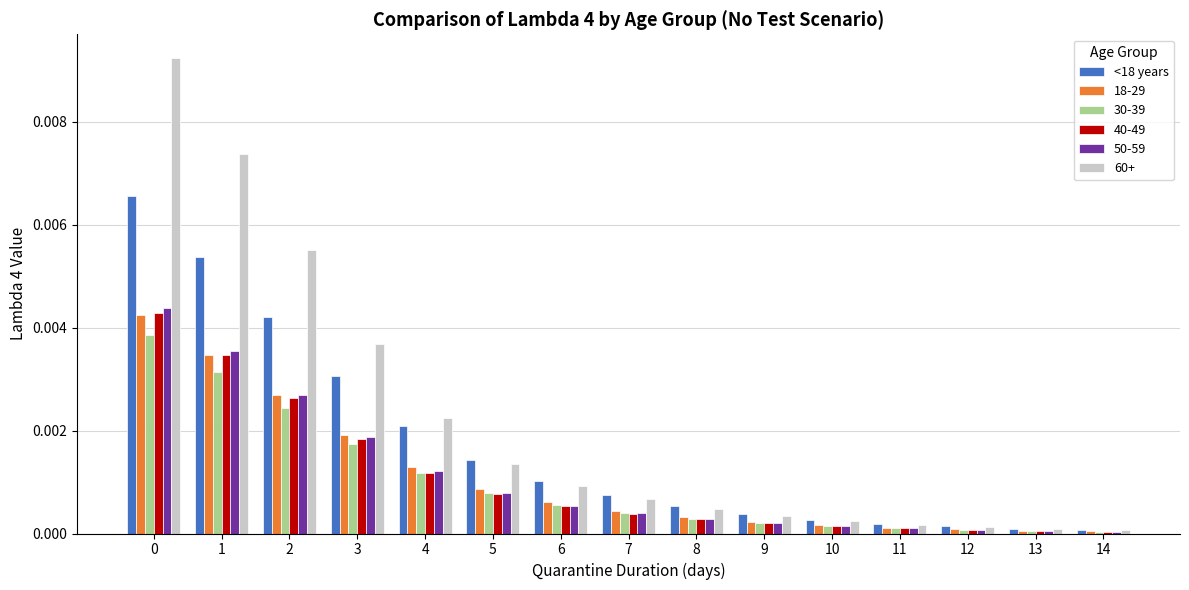

The <18 years series shows 0.0 at 10. True or false?

True